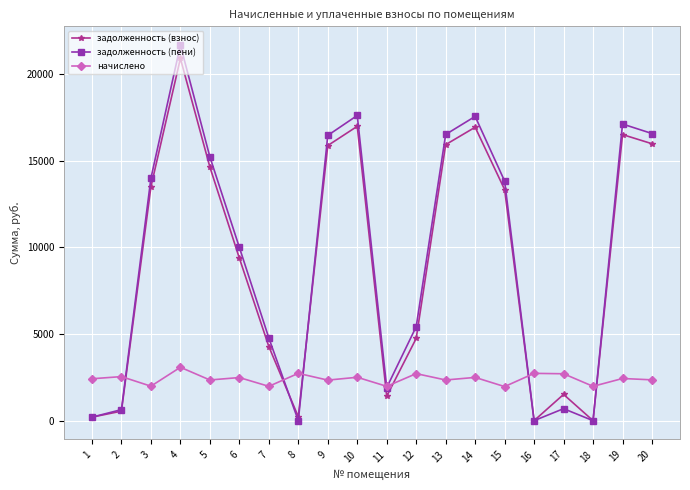

Count the number of categories in the chart.

20